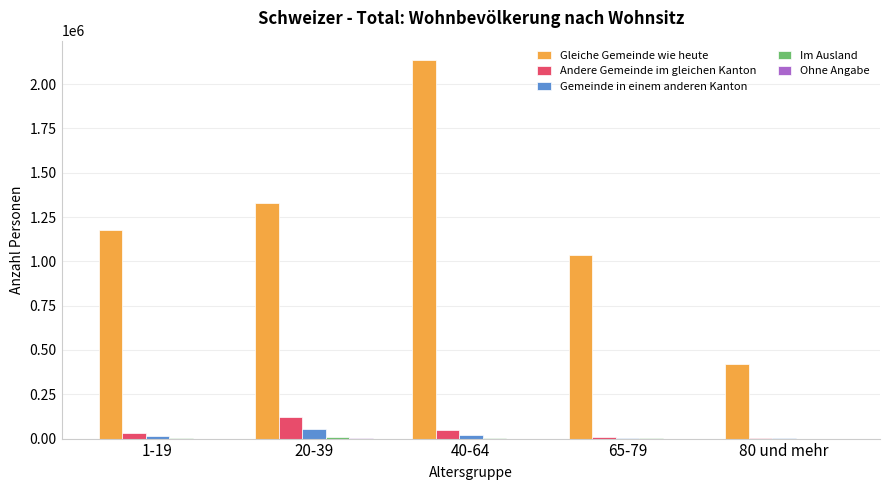

What is the sum of all Gleiche Gemeinde wie heute values?

6099460